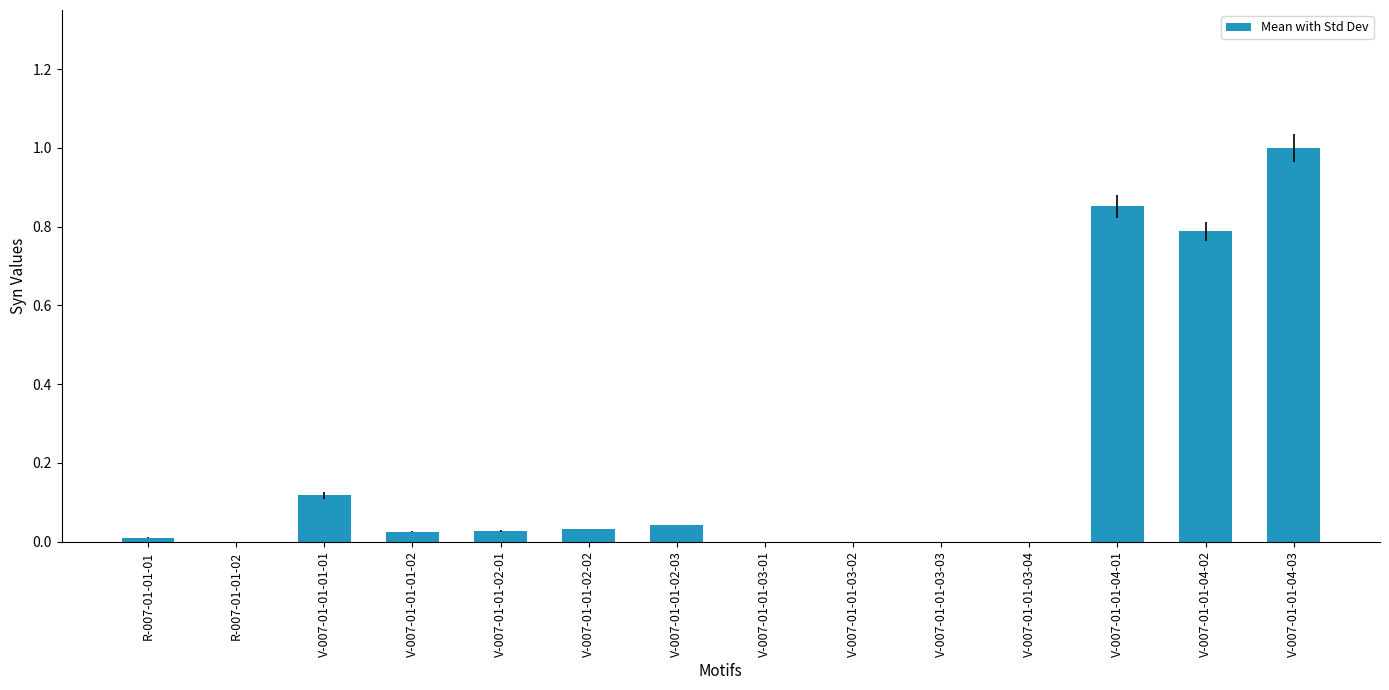

The chart shows a value of 1.0 at V-007-01-01-04-03. True or false?

True